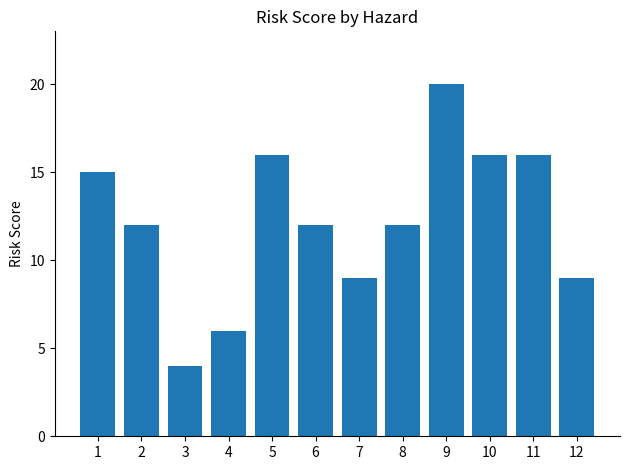

The chart shows a value of 12 at 6. True or false?

True